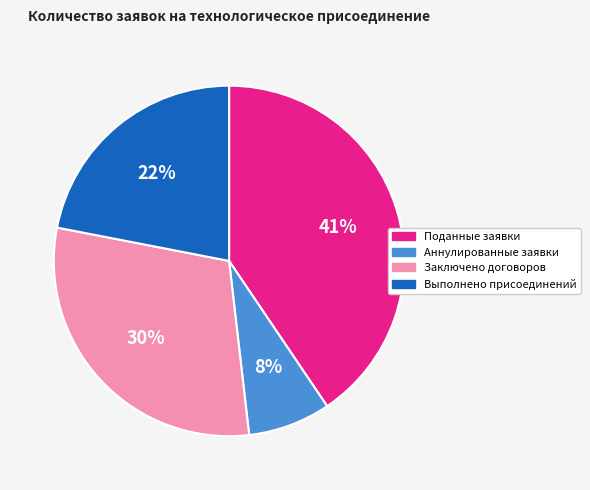

The Поданные заявки slice represents 48% of the pie. True or false?

False